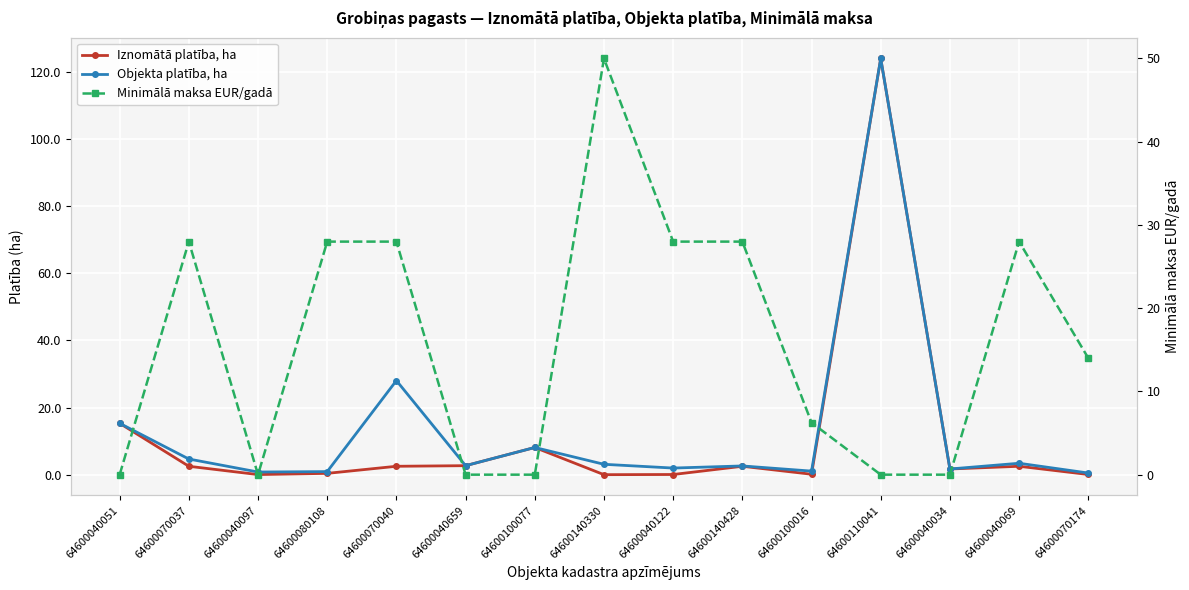

Between 64600040051 and 64600080108, which series saw the biggest shift?

Minimālā maksa EUR/gadā